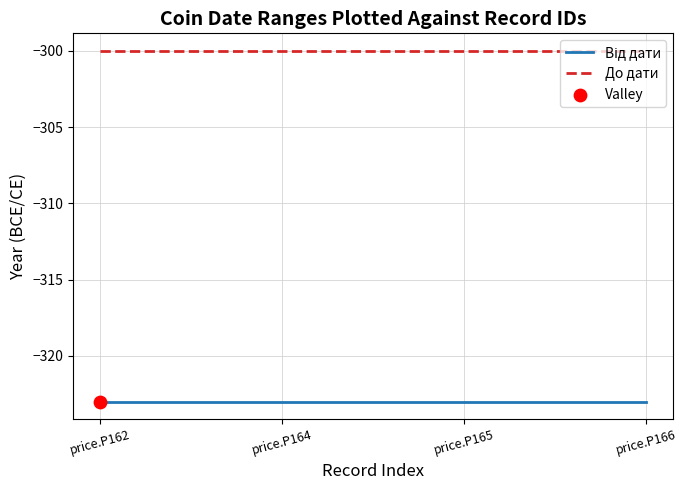

What is the total value across all series at price.P164?

-623